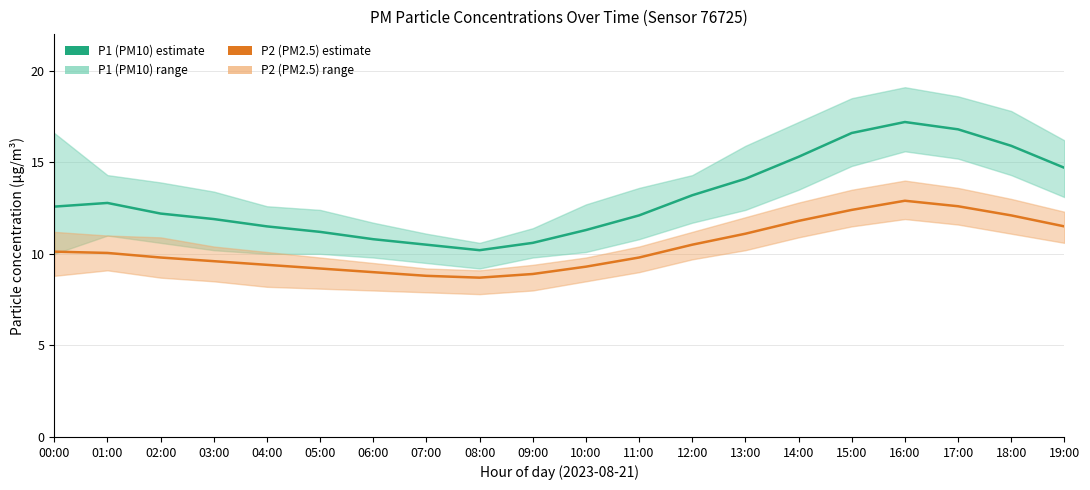

True or false: P2 (PM2.5) and P1 (PM10) cross at least once.

False